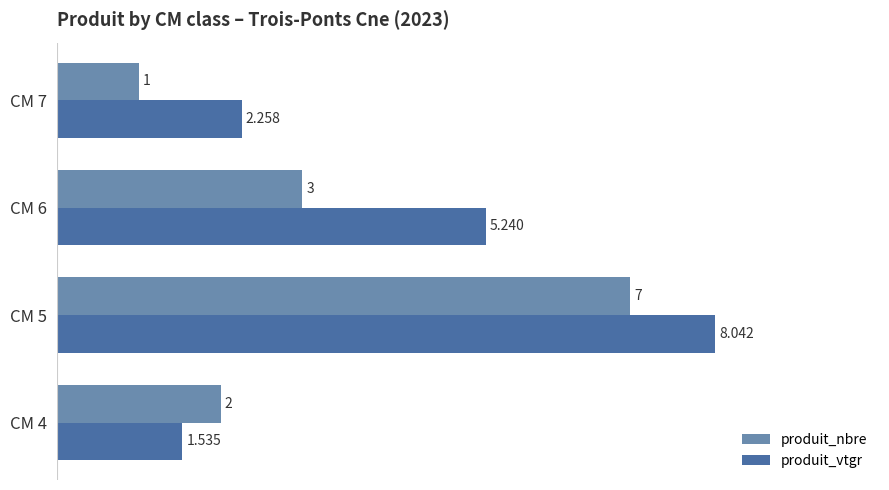

What is the difference between the maximum and minimum values in the produit_nbre series?

6.0